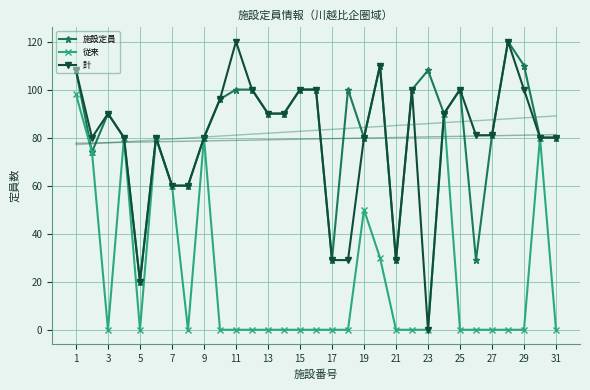

List the series in order of their peak value, highest first.

施設定員, 計, 従来